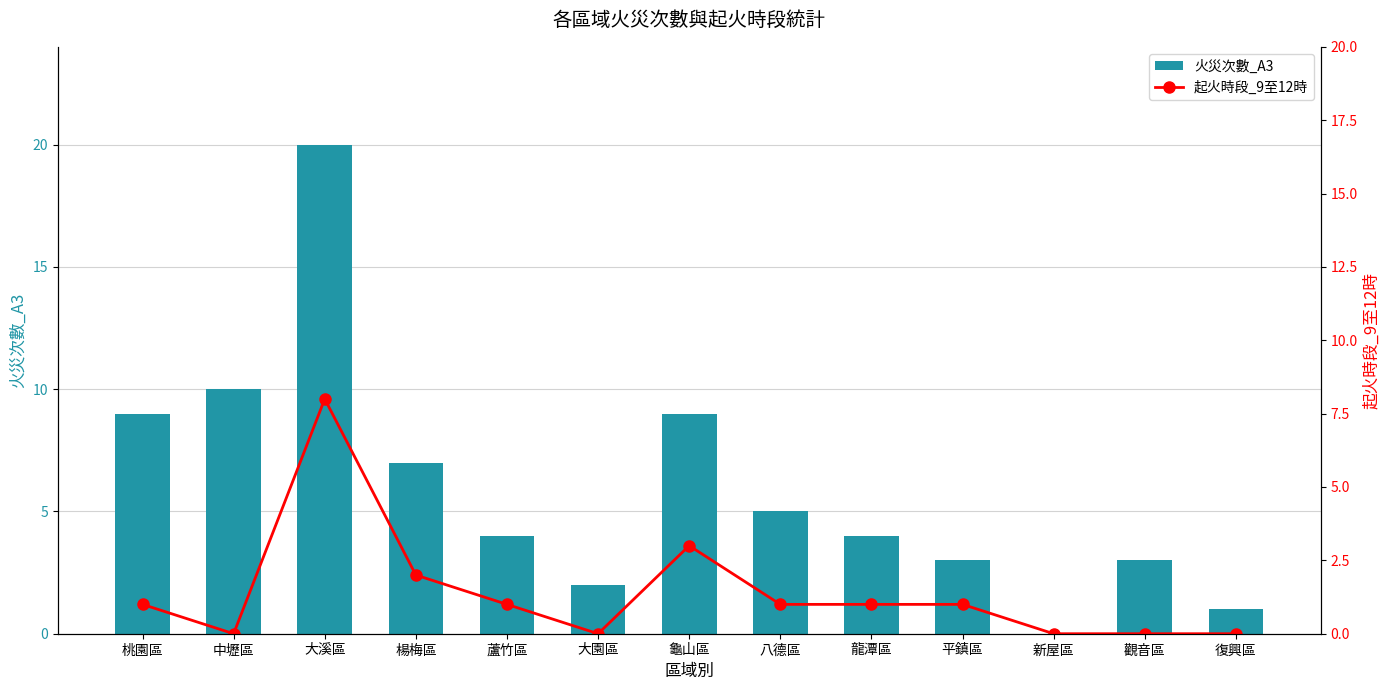

What is the maximum value shown in the chart?

20